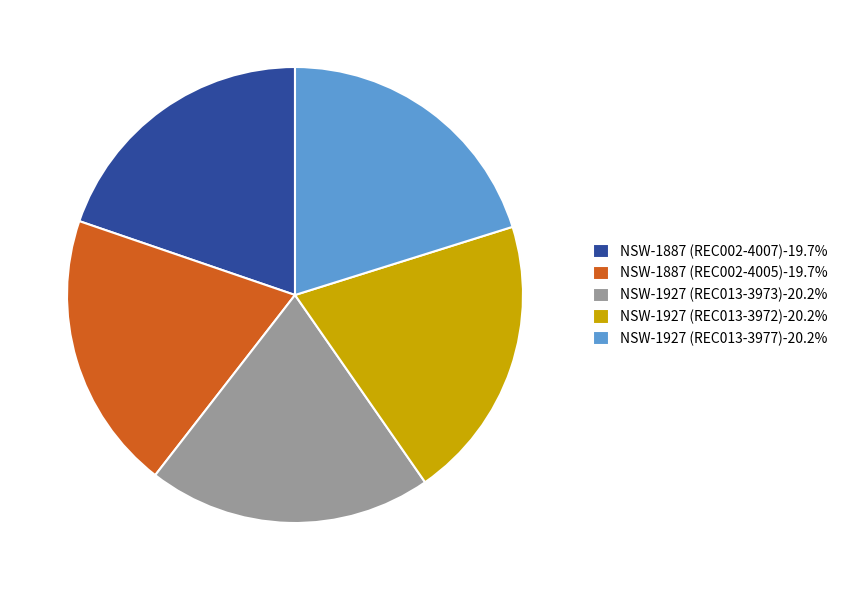

Is there a majority slice in this chart?

No